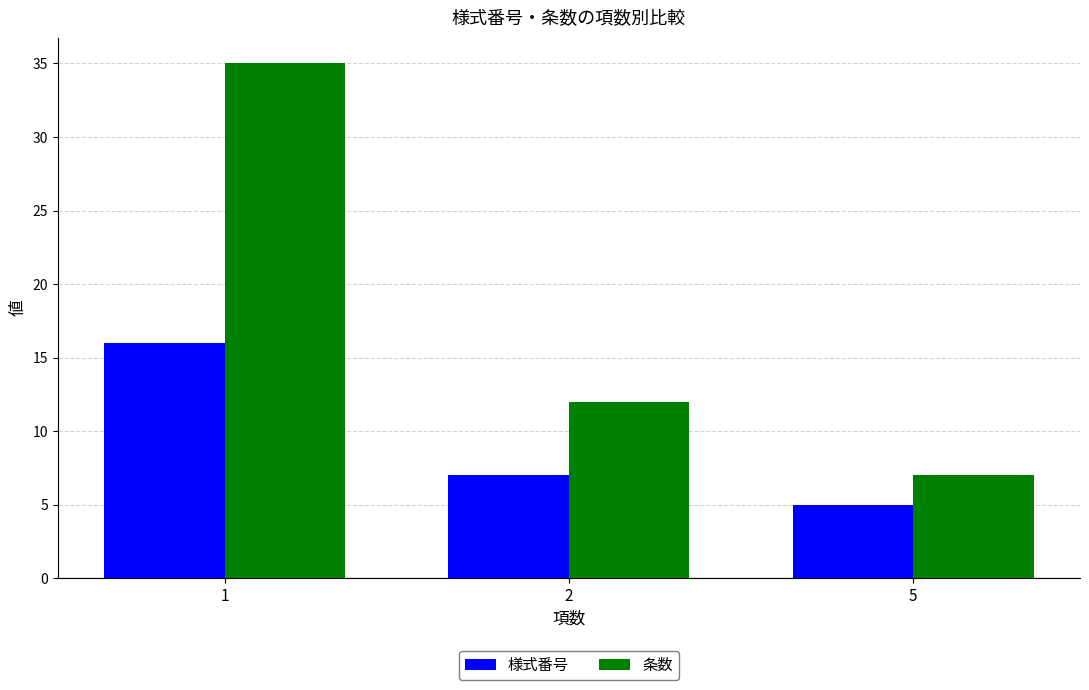

What is the total value across all series at 5?

12